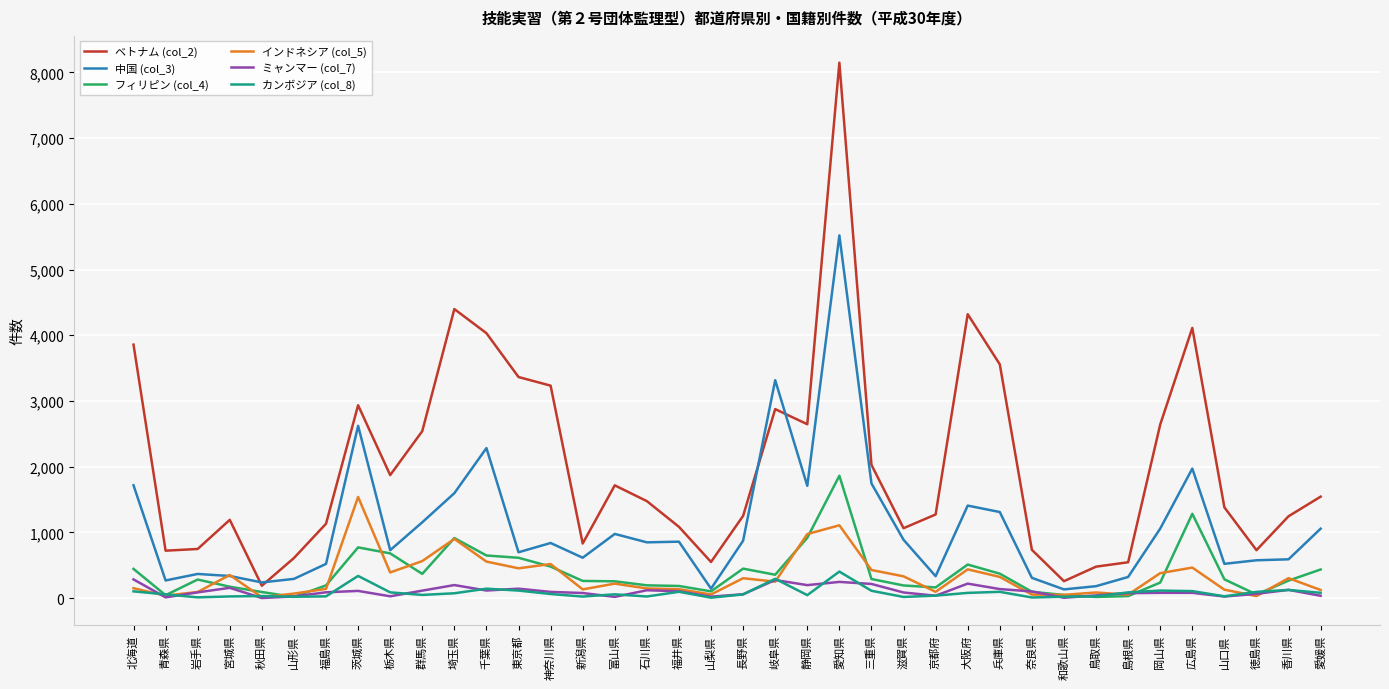

The ベトナム (col_2) series shows 3233 at 神奈川県. True or false?

True